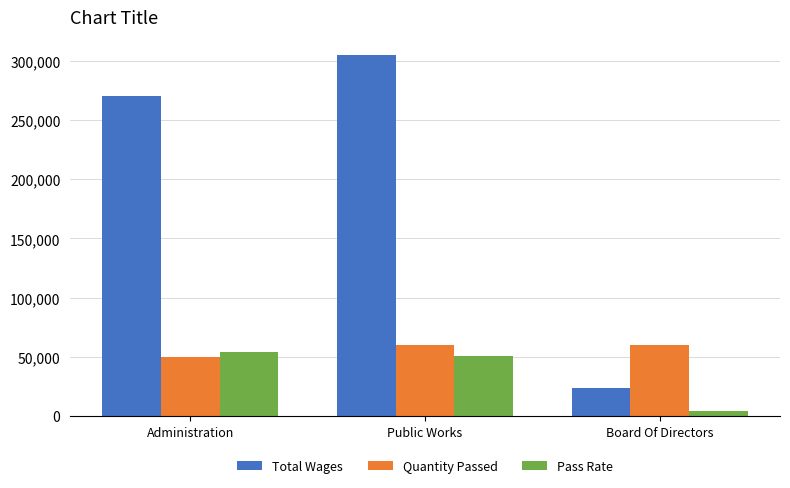

How many Total Wages values are between 23600 and 304899?

3